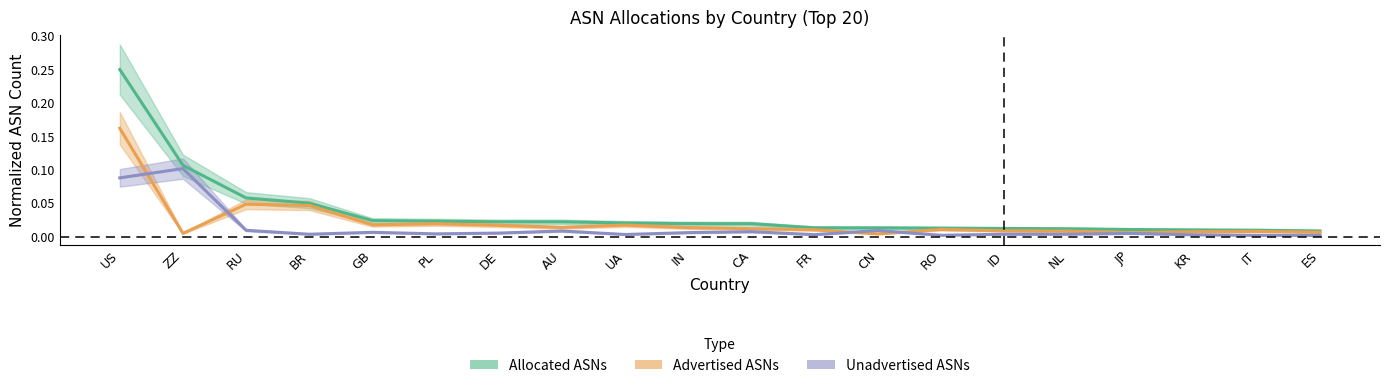

Reading left to right, what are all the values shown in this chart?

Allocated ASNs: US=0.2	ZZ=0.1	RU=0.1	BR=0.1	GB=0.0	PL=0.0	DE=0.0	AU=0.0	UA=0.0	IN=0.0	CA=0.0	FR=0.0	CN=0.0	RO=0.0	ID=0.0	NL=0.0	JP=0.0	KR=0.0	IT=0.0	ES=0.0
Advertised ASNs: US=0.2	ZZ=0.0	RU=0.0	BR=0.0	GB=0.0	PL=0.0	DE=0.0	AU=0.0	UA=0.0	IN=0.0	CA=0.0	FR=0.0	CN=0.0	RO=0.0	ID=0.0	NL=0.0	JP=0.0	KR=0.0	IT=0.0	ES=0.0
Unadvertised ASNs: US=0.1	ZZ=0.1	RU=0.0	BR=0.0	GB=0.0	PL=0.0	DE=0.0	AU=0.0	UA=0.0	IN=0.0	CA=0.0	FR=0.0	CN=0.0	RO=0.0	ID=0.0	NL=0.0	JP=0.0	KR=0.0	IT=0.0	ES=0.0